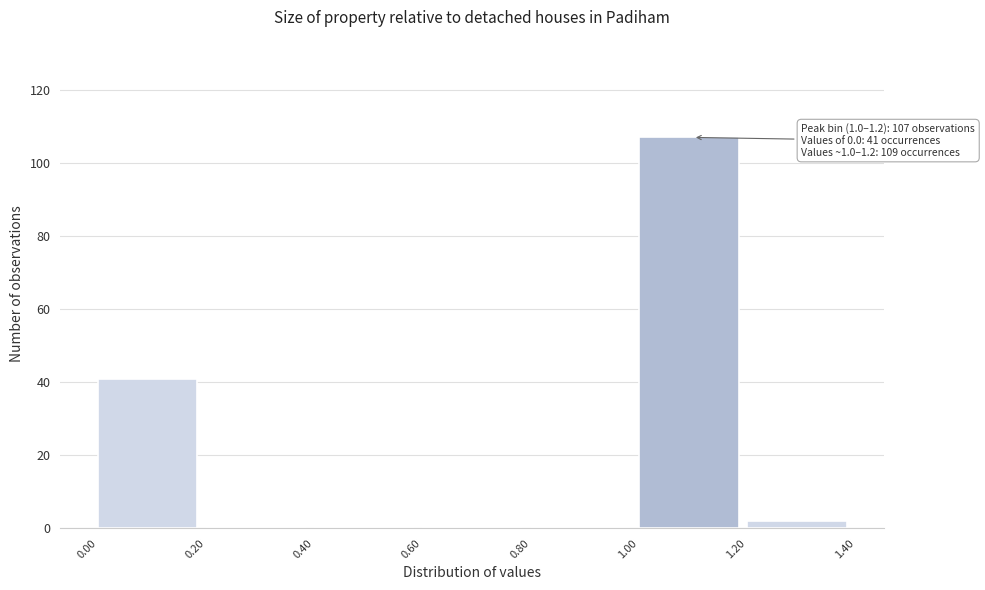

Which range on the x-axis has the tallest bar?

1.00 to 1.20